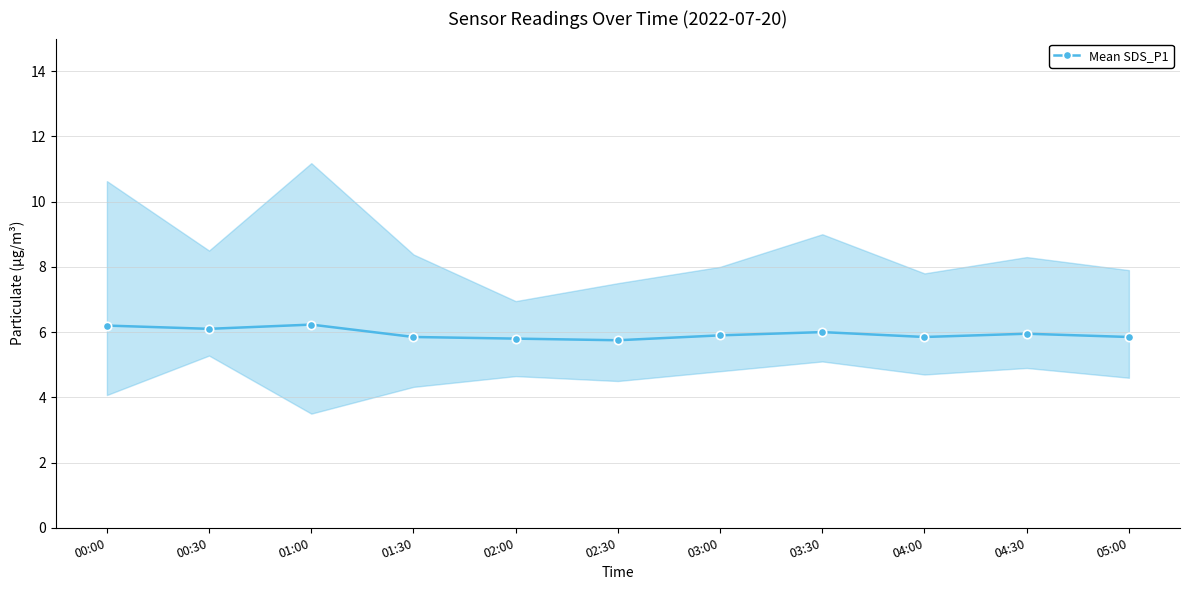

What is the smallest value displayed?

5.8